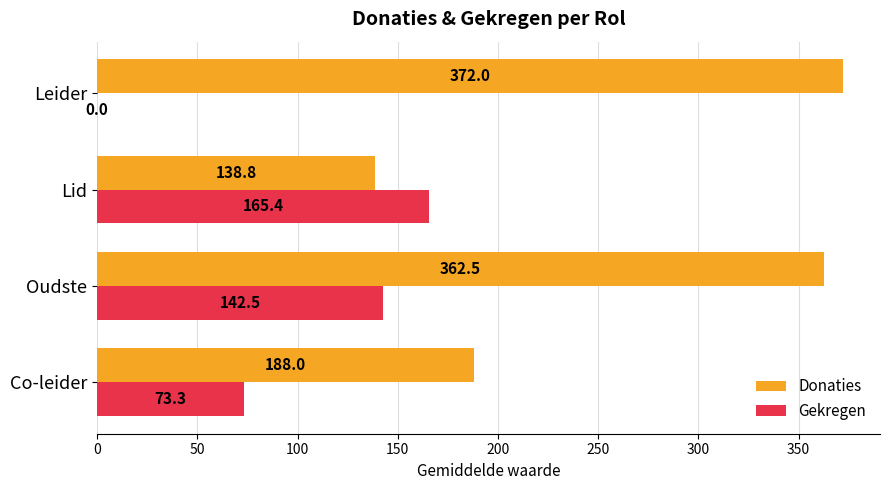

What are all the series names shown in the legend?

Donaties, Gekregen